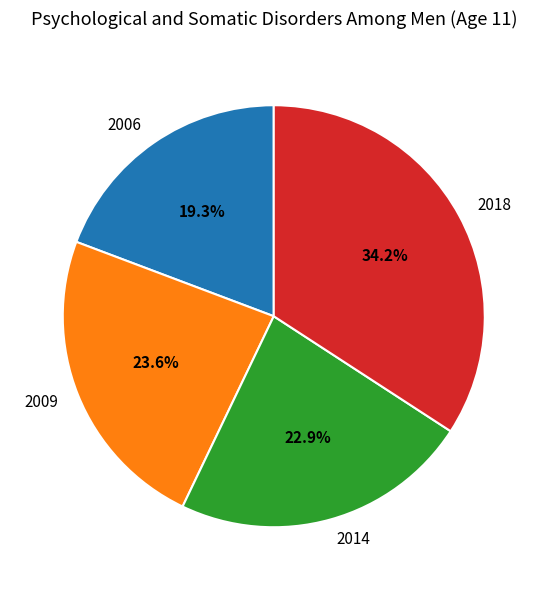

True or false: 2006 accounts for 19% of the total.

True